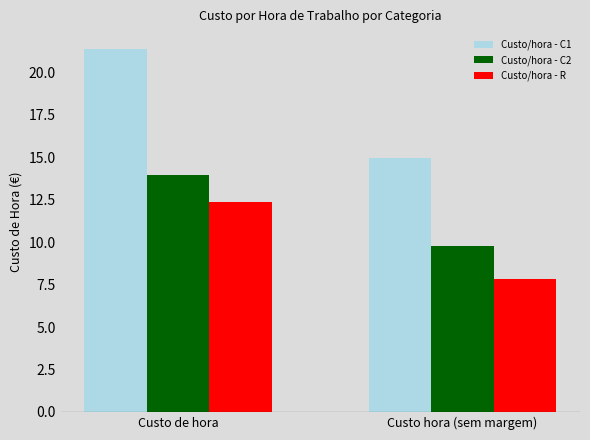

List the series in order of their peak value, highest first.

Custo/hora - C1, Custo/hora - C2, Custo/hora - R